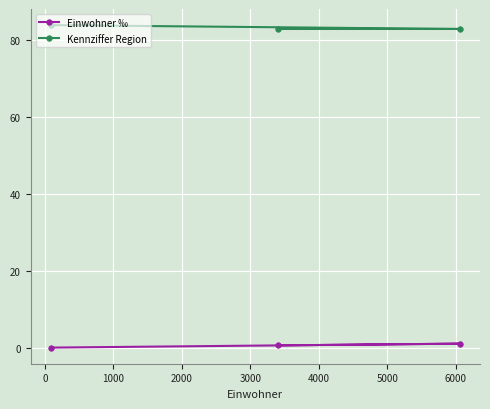

What is the maximum value for Kennziffer Region?

84.0